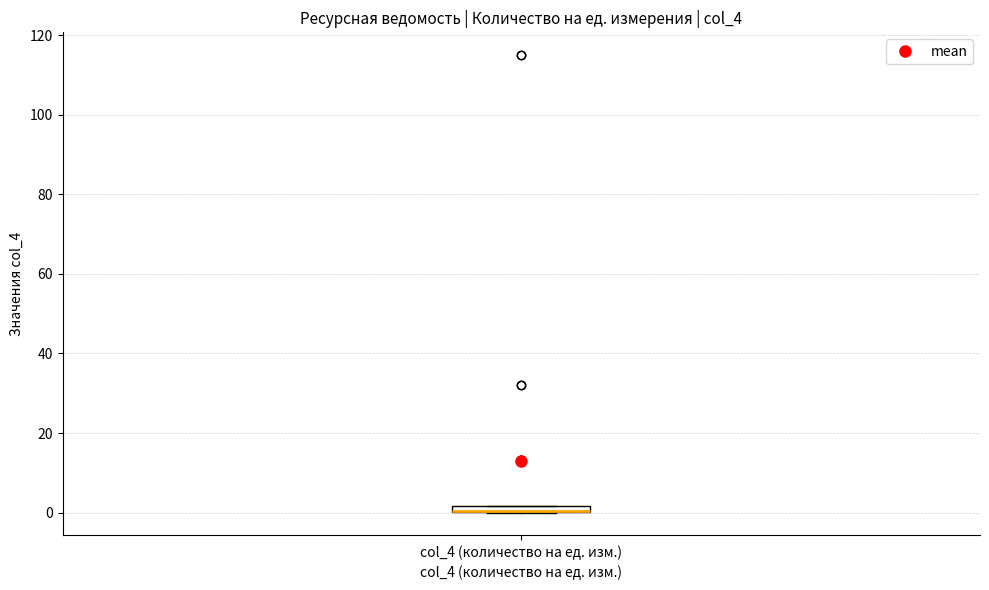

Where is the upper edge of the box for col_4 (количество на ед. изм.) on the y-axis? The values are not printed on the chart, so give them approximately, as read against the axis.

2